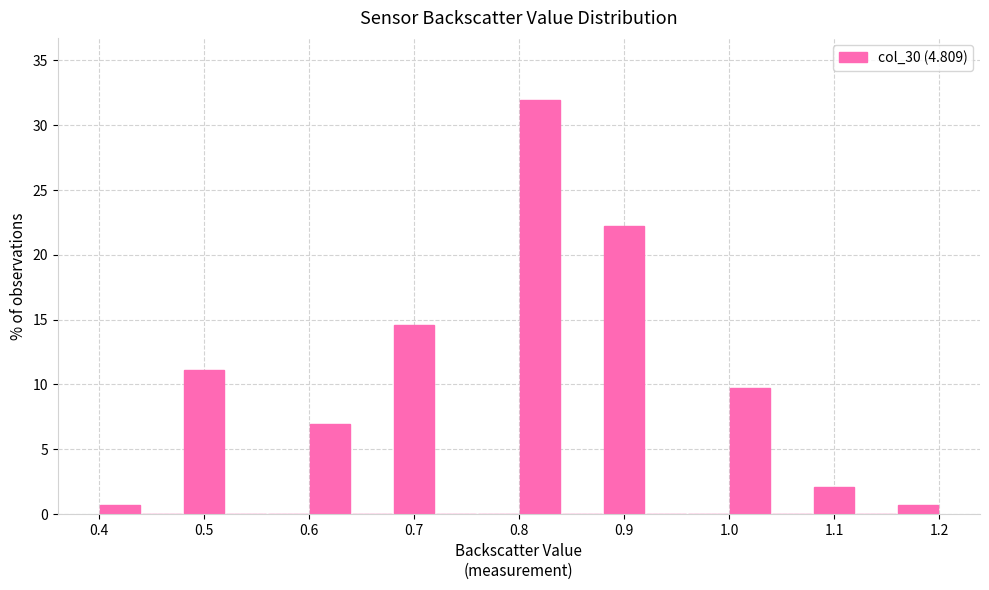

Reading left to right, list every bar in this chart as the range it spans on the x-axis followed by its height. The values are not printed on the chart, so give them approximately, as read against the axis.

0.40 to 0.44: 0.5
0.44 to 0.48: 0
0.48 to 0.52: 11.0
0.52 to 0.56: 0
0.56 to 0.60: 0
0.60 to 0.64: 7.0
0.64 to 0.68: 0
0.68 to 0.72: 14.5
0.72 to 0.76: 0
0.76 to 0.80: 0
0.80 to 0.84: 32.0
0.84 to 0.88: 0
0.88 to 0.92: 22.0
0.92 to 0.96: 0
0.96 to 1.00: 0
1.00 to 1.04: 9.5
1.04 to 1.08: 0
1.08 to 1.12: 2.0
1.12 to 1.16: 0
1.16 to 1.20: 0.5